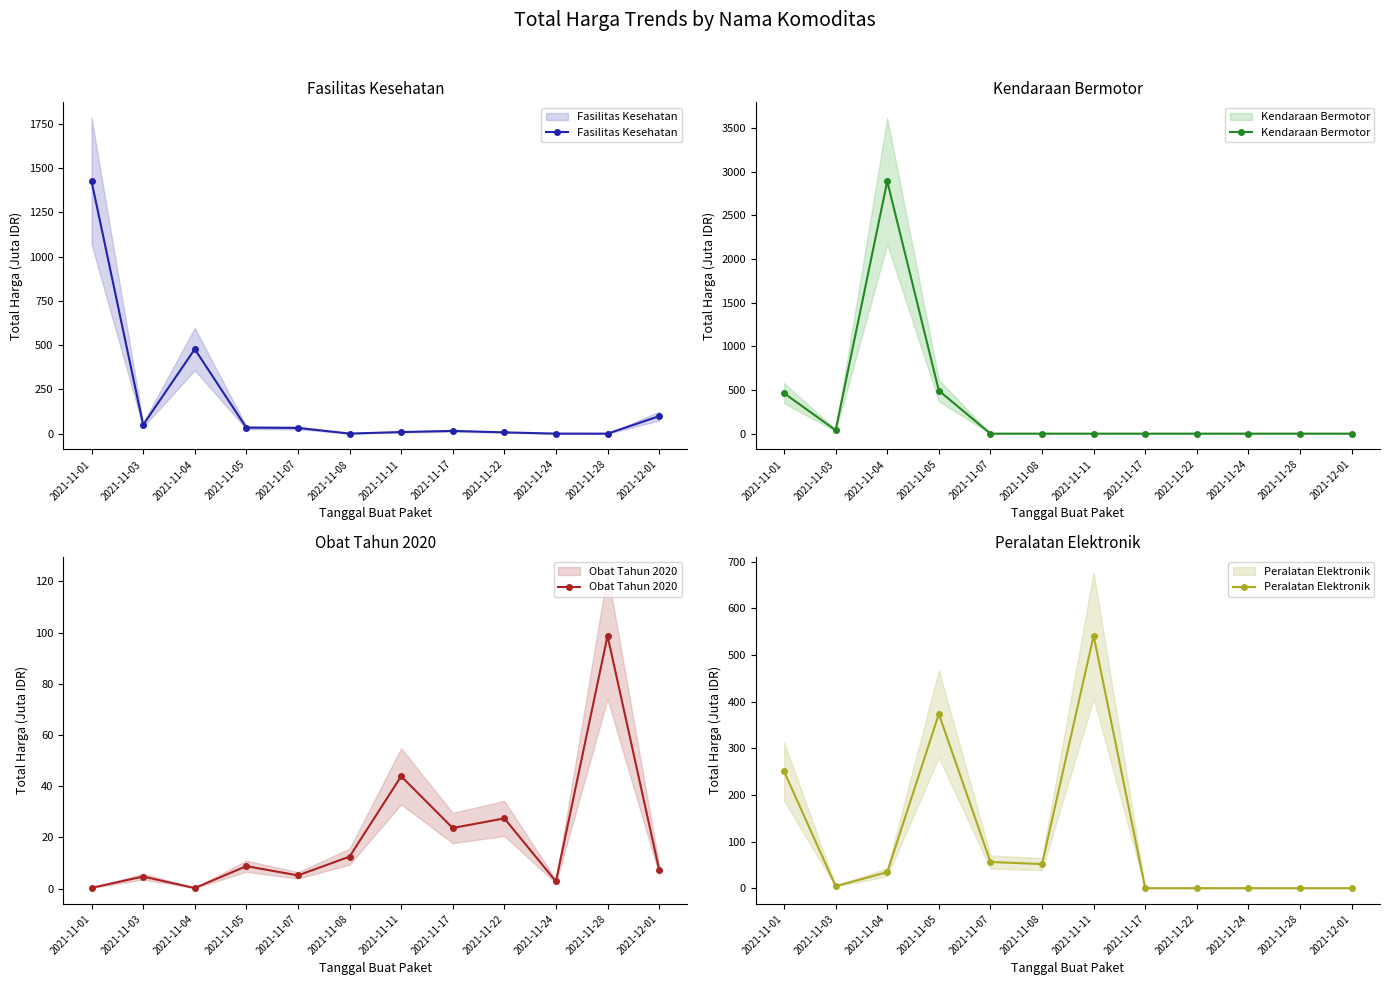

Is this an area chart (filled region under the line)?

No